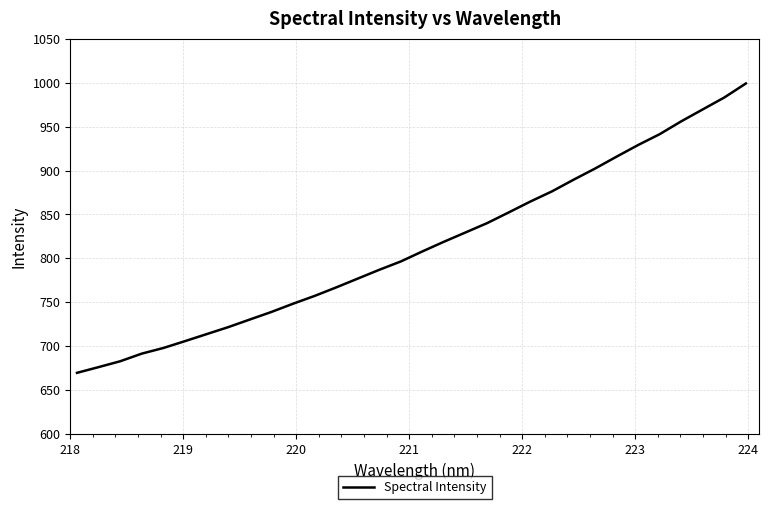

What is the difference between the maximum and minimum values?

329.4